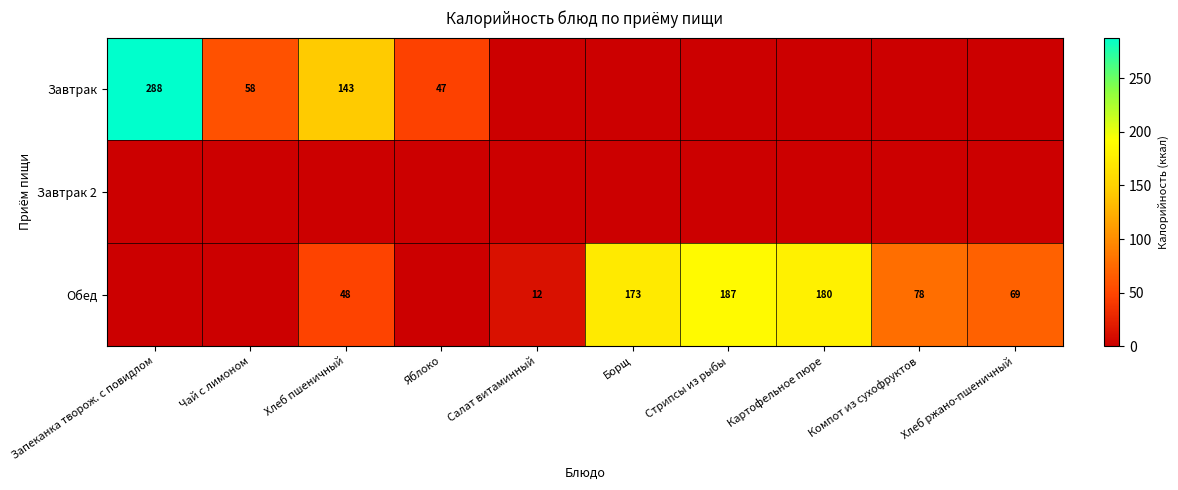

Is it true that Обед equals 308 at Стрипсы из рыбы?

False